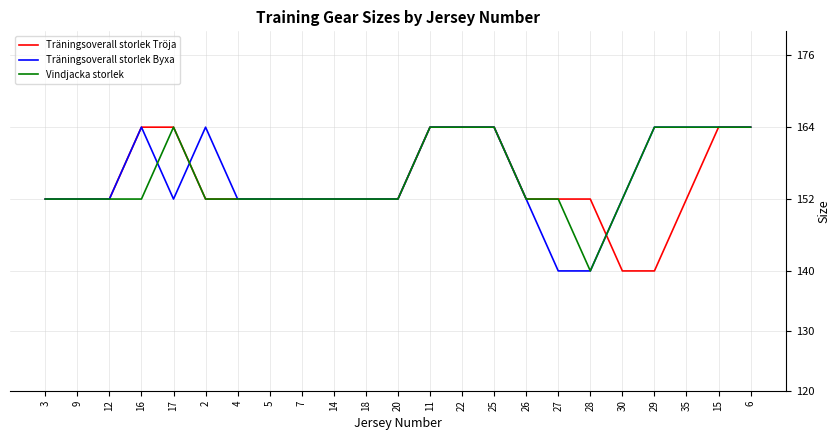

Reading right to left, list all the values displayed in this chart.

Träningsoverall storlek Tröja: 164	164	152	140	140	152	152	152	164	164	164	152	152	152	152	152	152	152	164	164	152	152	152
Träningsoverall storlek Byxa: 164	164	164	164	152	140	140	152	164	164	164	152	152	152	152	152	152	164	152	164	152	152	152
Vindjacka storlek: 164	164	164	164	152	140	152	152	164	164	164	152	152	152	152	152	152	152	164	152	152	152	152